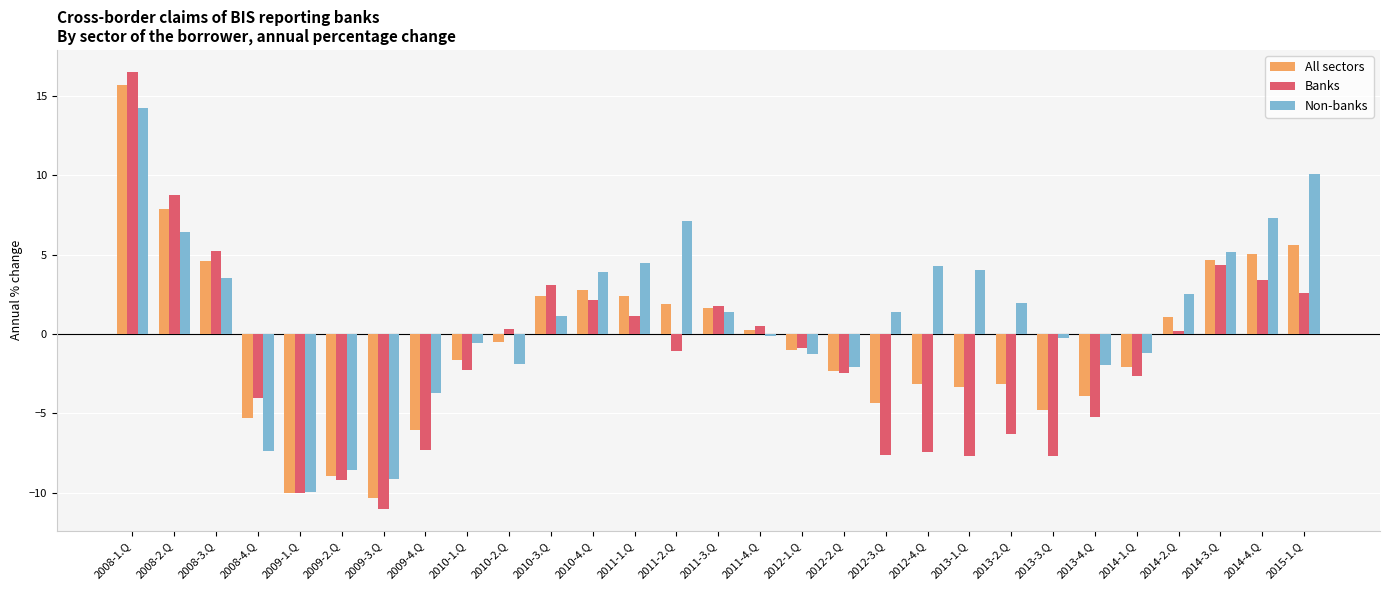

At which label does Non-banks reach its peak?

2008-1.Q